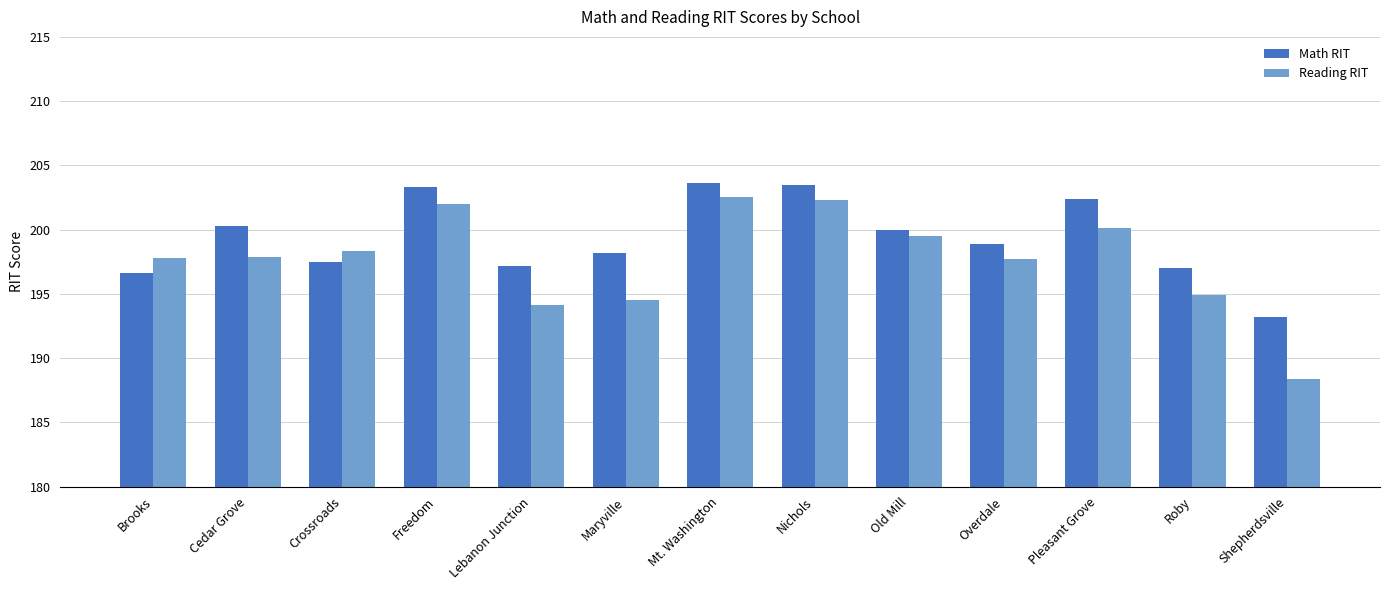

True or false: Reading RIT has a value of 268.3 at Pleasant Grove.

False